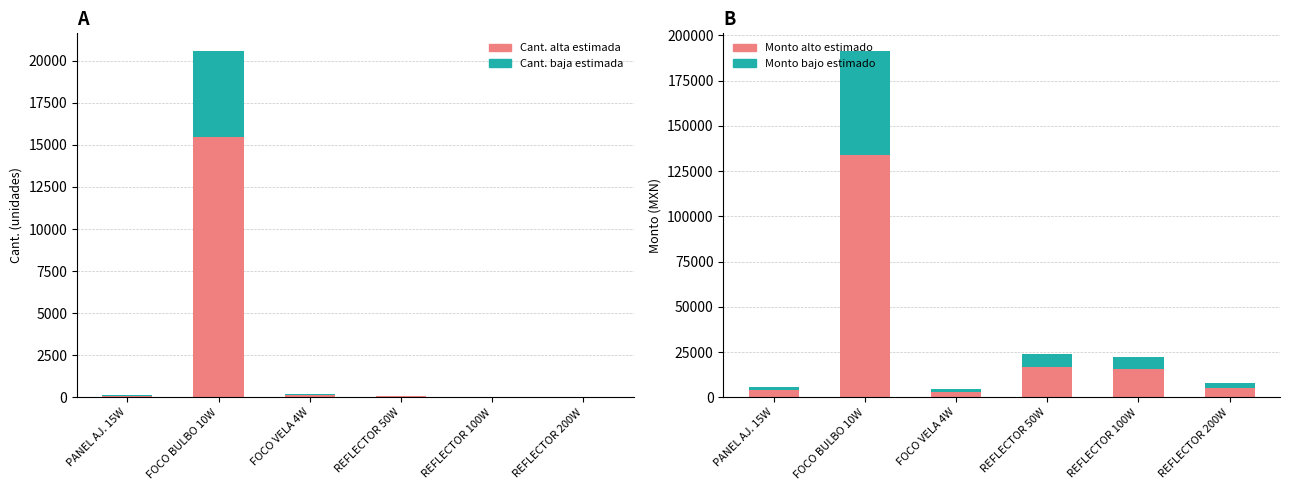

What is the greatest value displayed?

134106